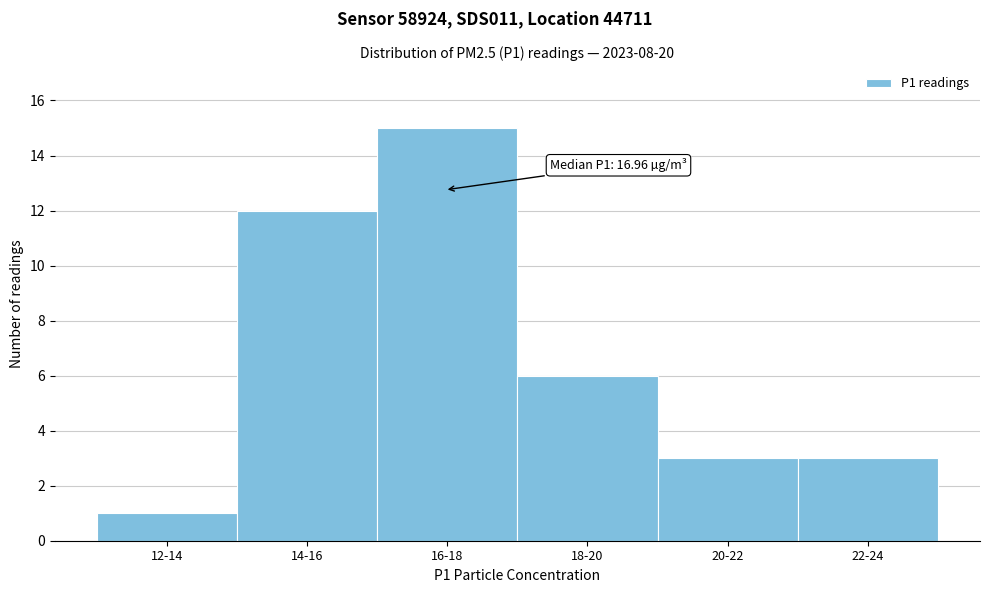

Reading right to left, list all the values displayed in this chart.

3	3	6	15	12	1